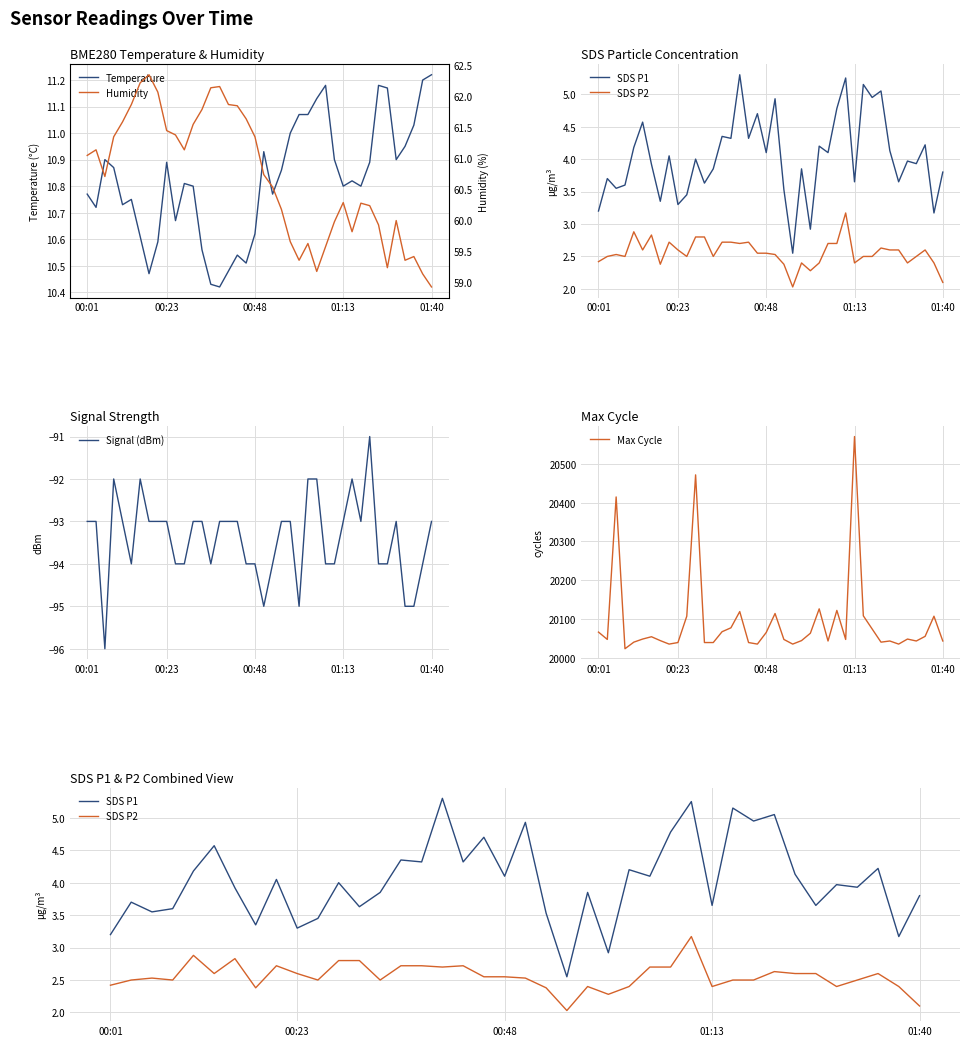

True or false: BME280 Humidity and BME280 Temperature cross at least once.

False